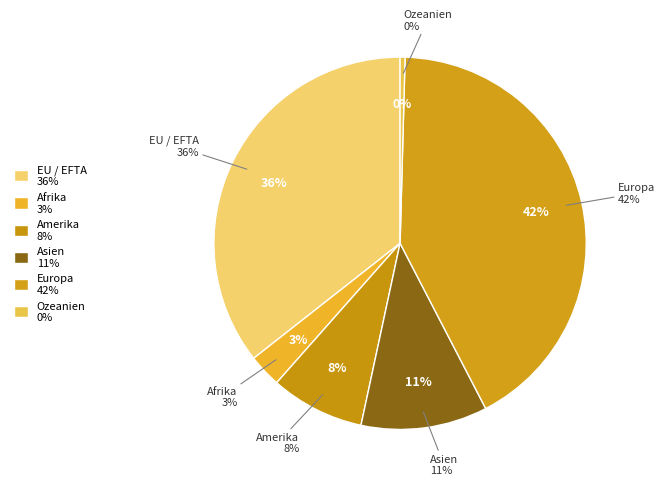

Is there any slice that represents more than half of the pie?

No